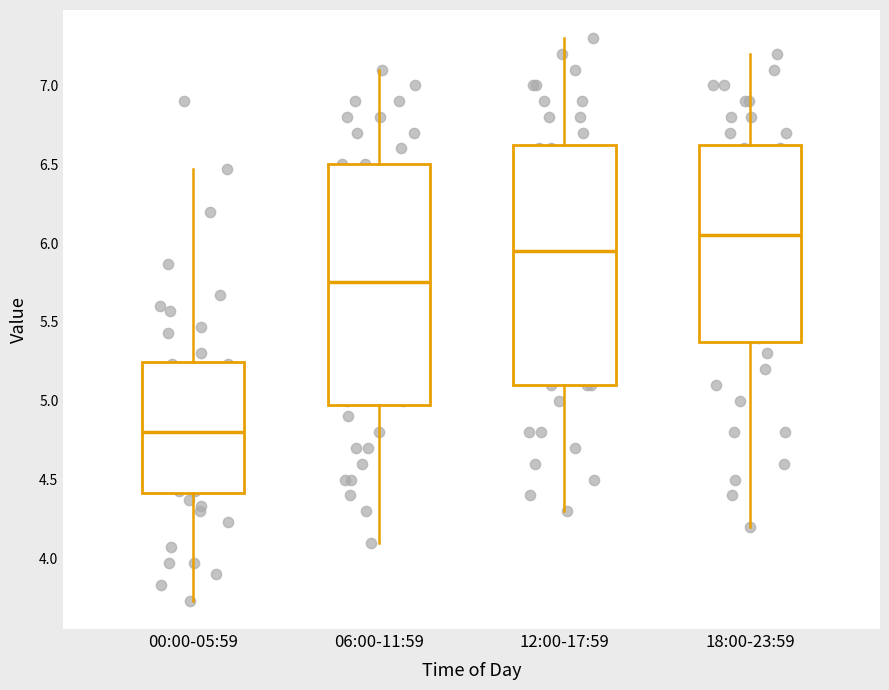

Reading left to right, read every box against the y-axis: the position of its median line, the range the box covers, and the ends of its whiskers. The values are not printed on the chart, so give them approximately, as read against the axis.

00:00-05:59: median 4.80, box 4.40 to 5.25, whiskers 3.75 to 6.45
06:00-11:59: median 5.75, box 5.00 to 6.50, whiskers 4.10 to 7.10
12:00-17:59: median 5.95, box 5.10 to 6.65, whiskers 4.30 to 7.30
18:00-23:59: median 6.05, box 5.40 to 6.65, whiskers 4.20 to 7.20